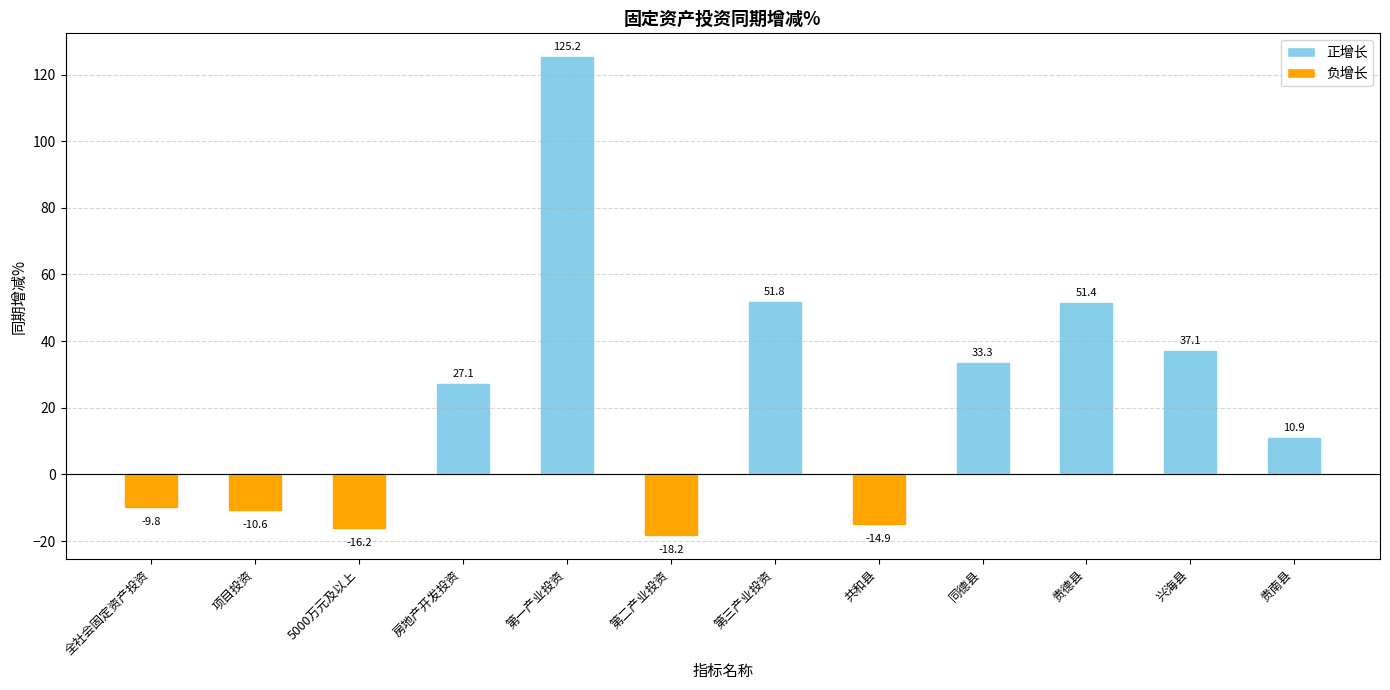

What is the value of the 8th bar from the left?

-14.9